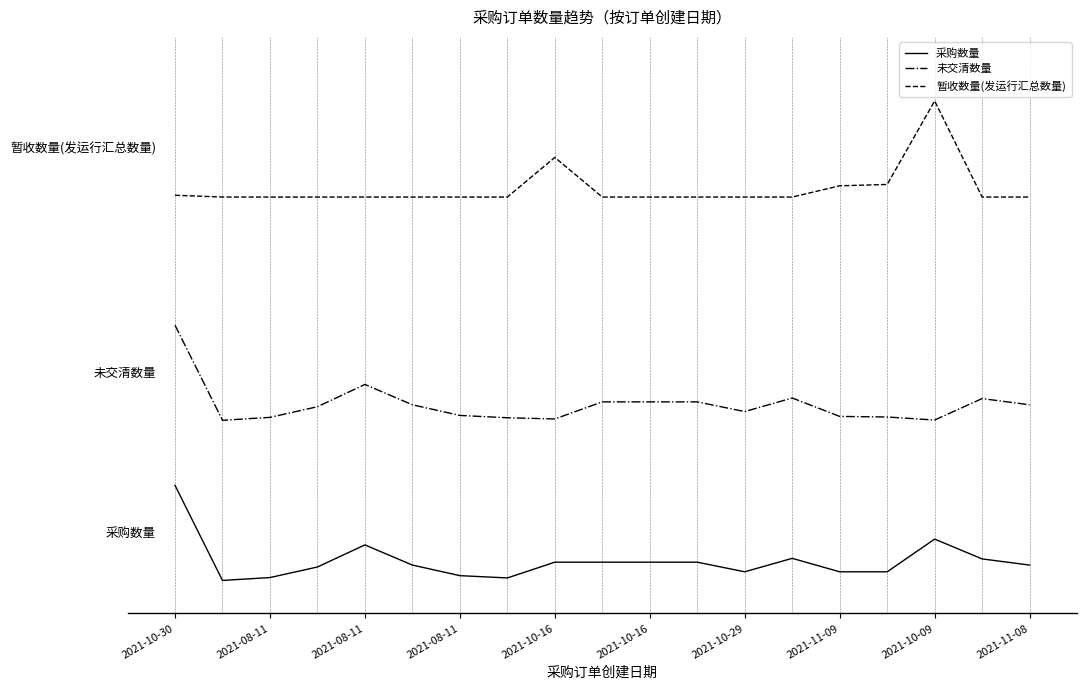

Does the chart have visible grid lines?

No